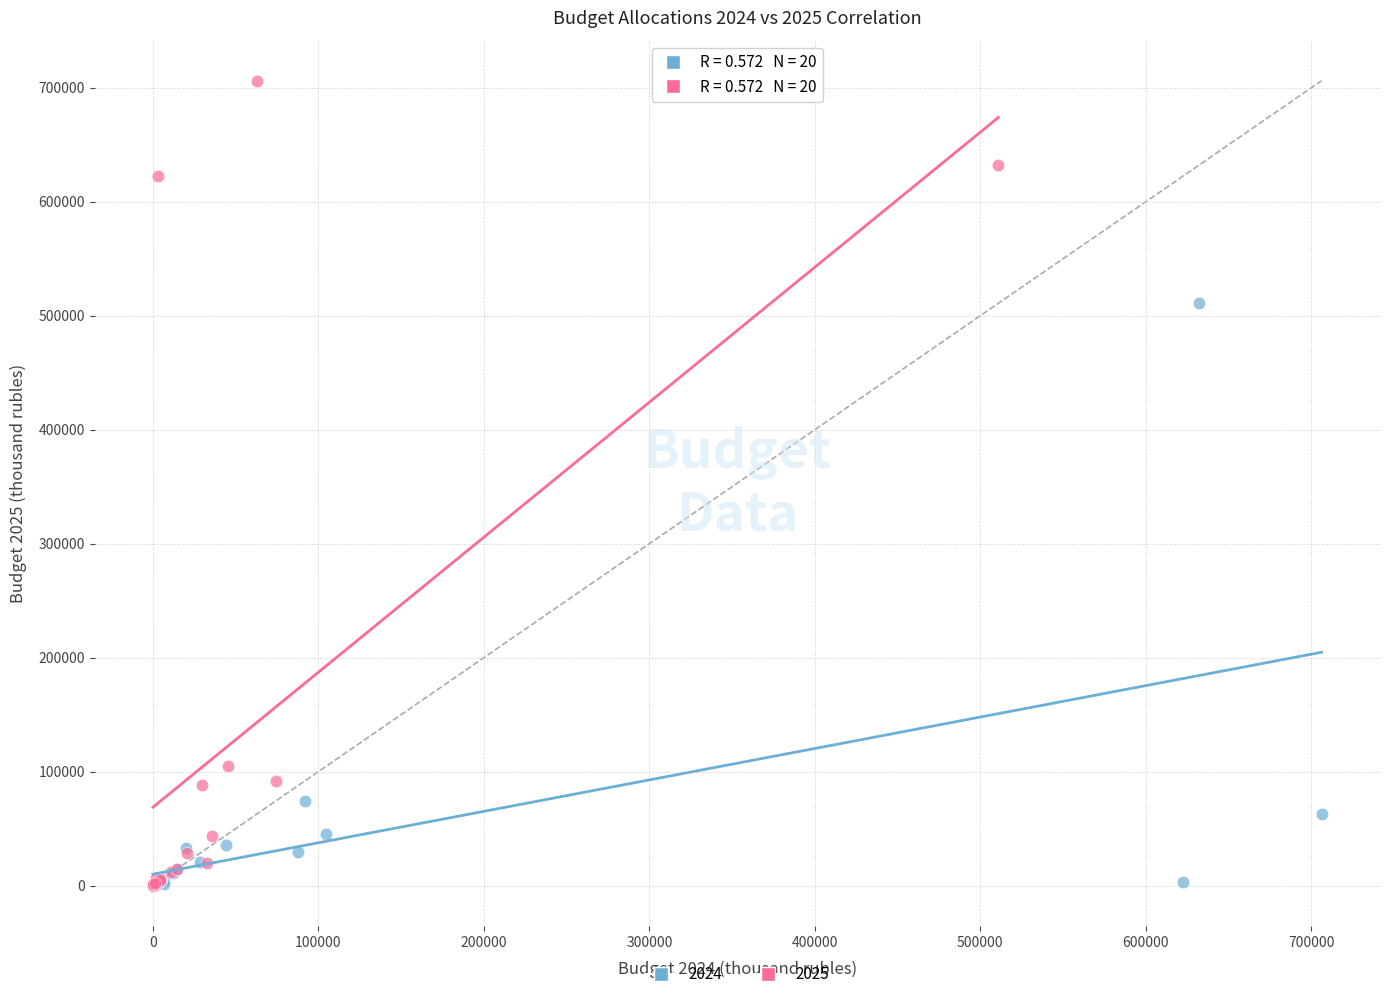

Which series has the widest spread of Y values?

2025